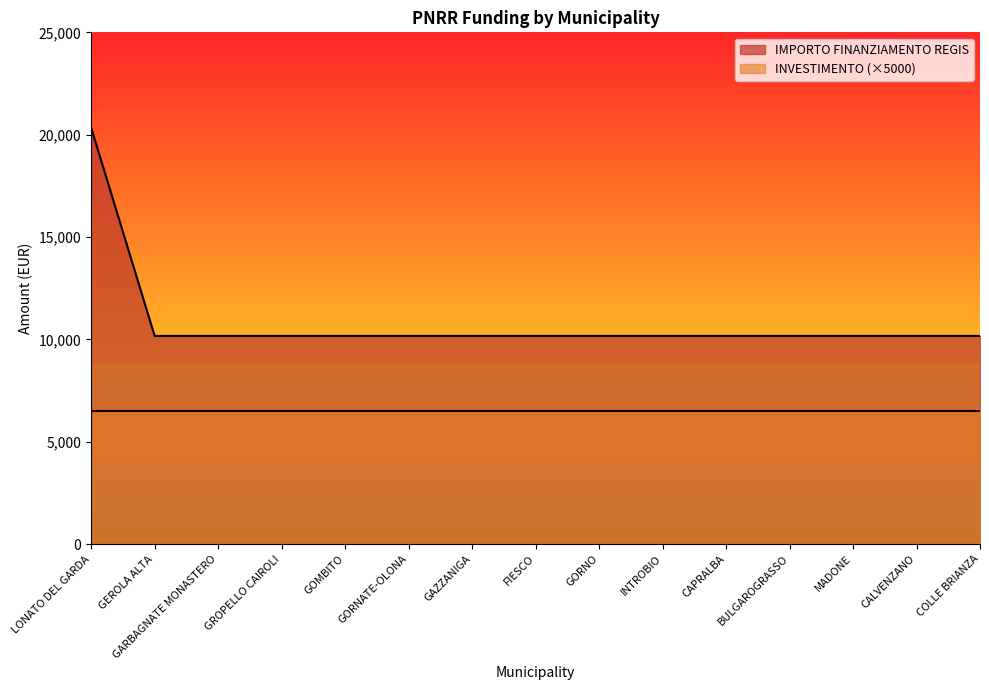

What position from the left is GAZZANIGA?

7